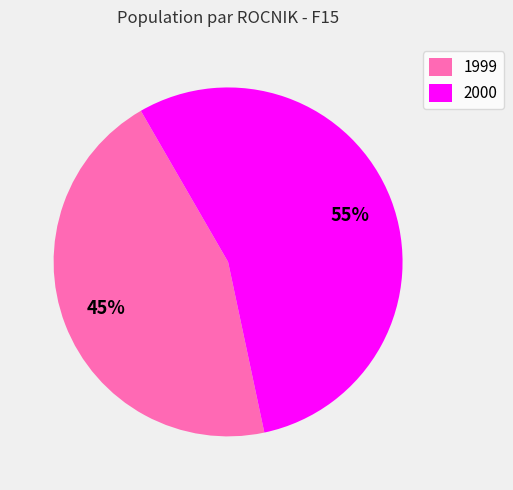

Is it true that 2000 is 46% of the pie?

False